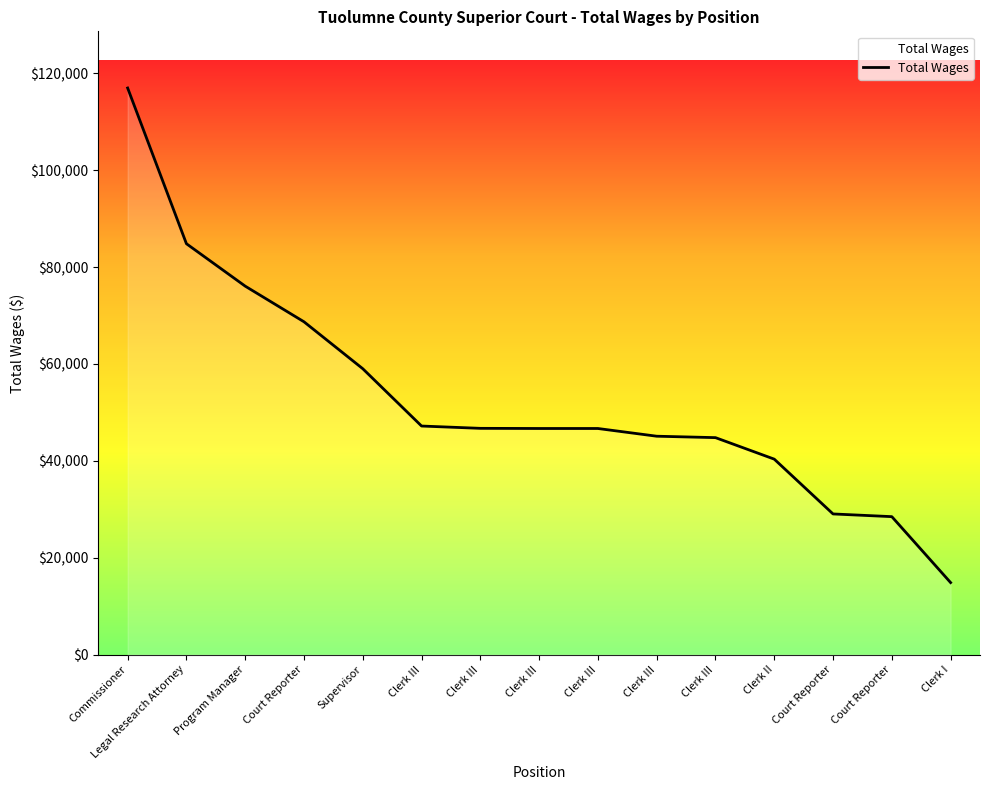

Is this an area chart (filled region under the line)?

Yes